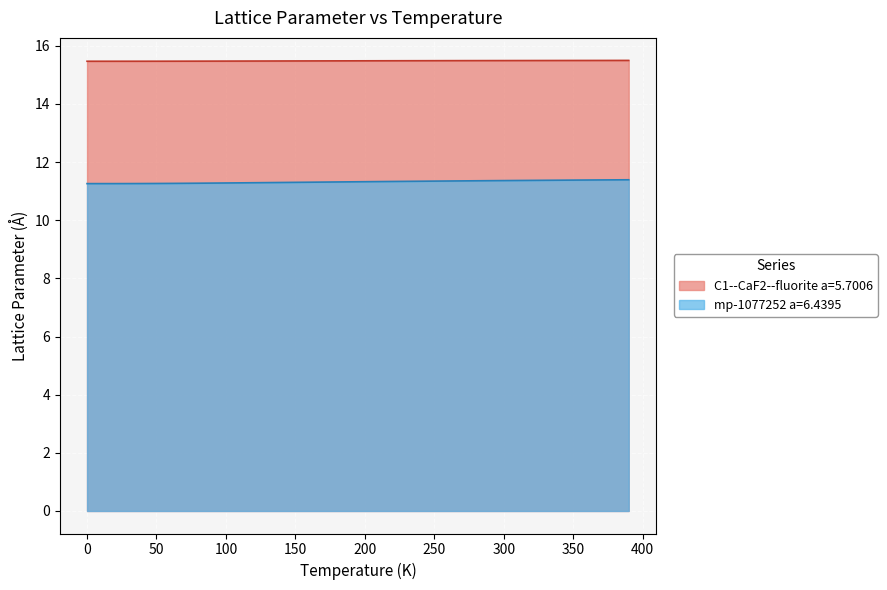

Which series has the largest range (max minus min)?

mp-1077252 a=6.4395